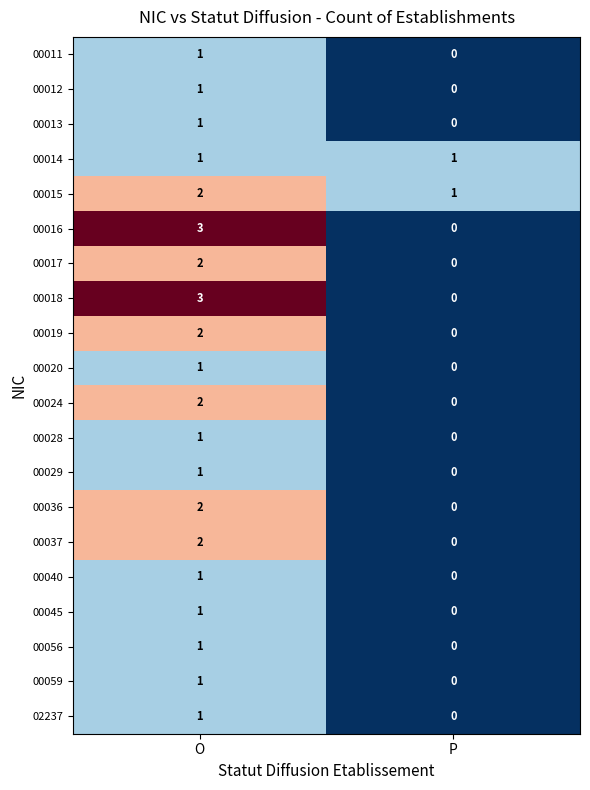

Which category has the lowest value across all series?

P